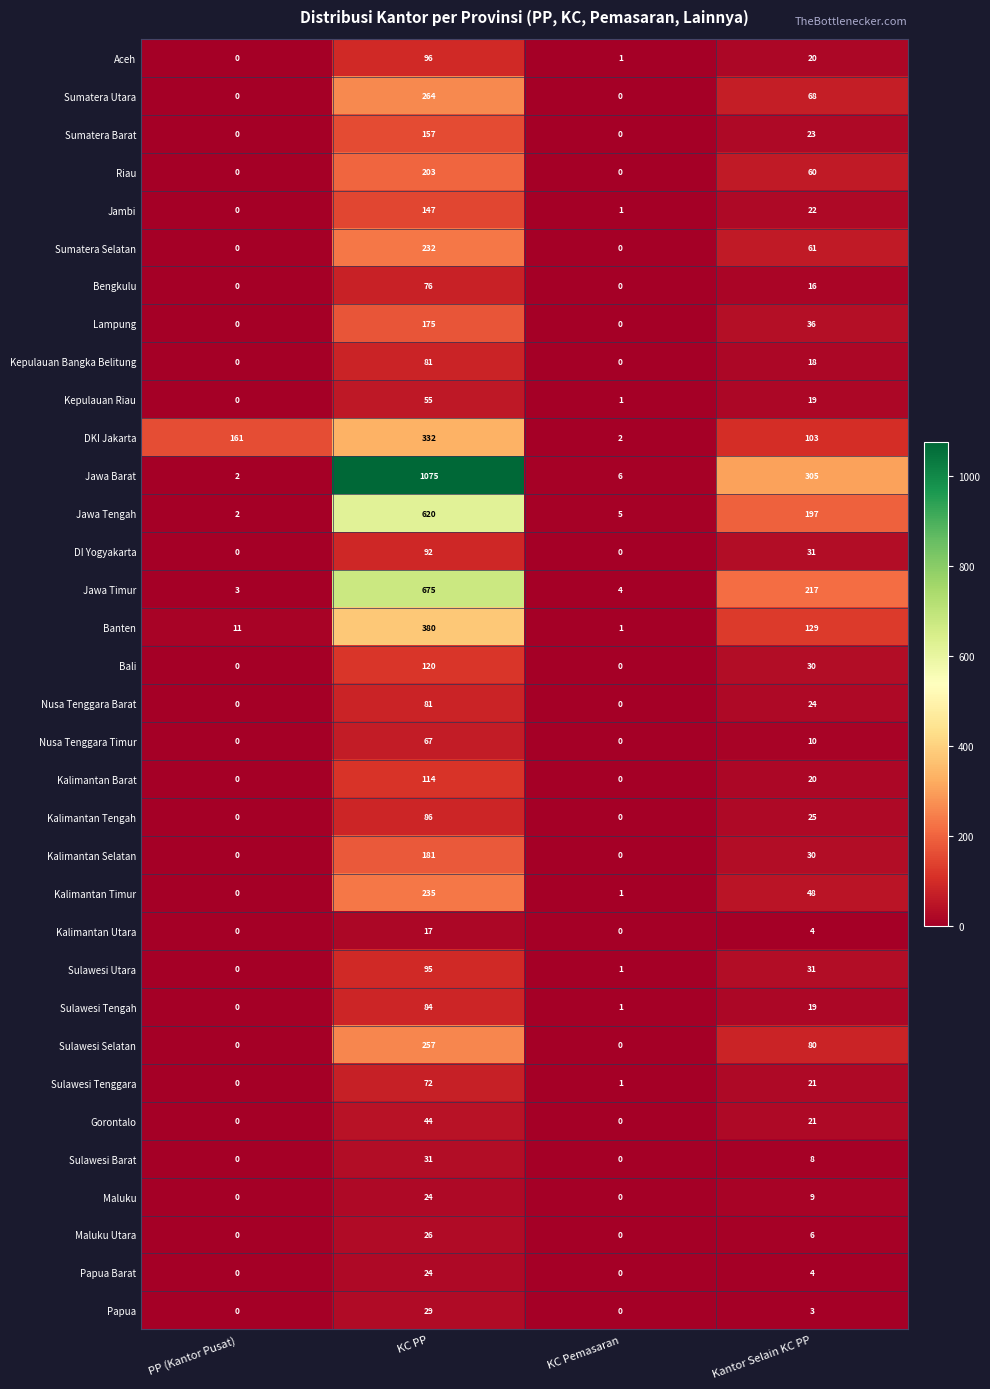

Where is Sulawesi Utara nearest to the value 47?

Kantor Selain KC PP